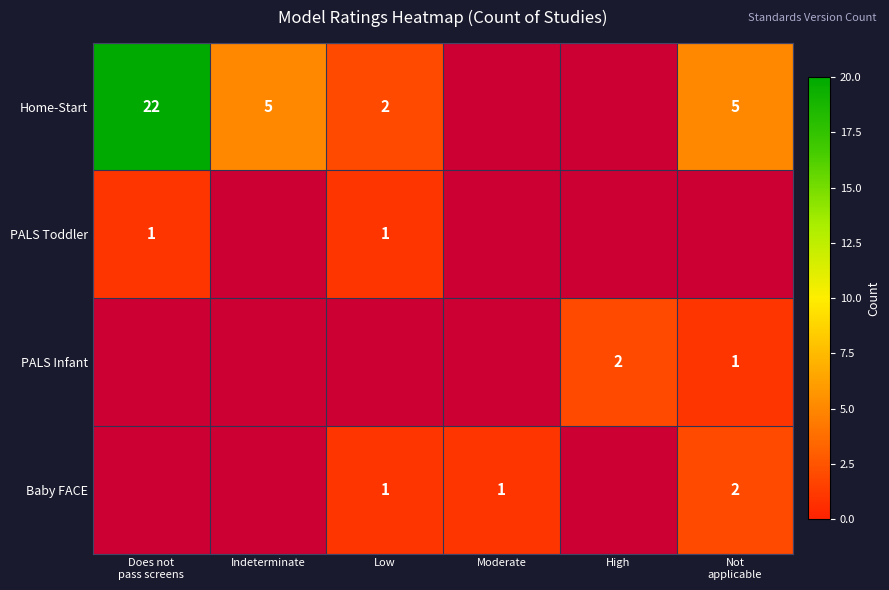

The value of Baby FACE at Low is 2. True or false?

False